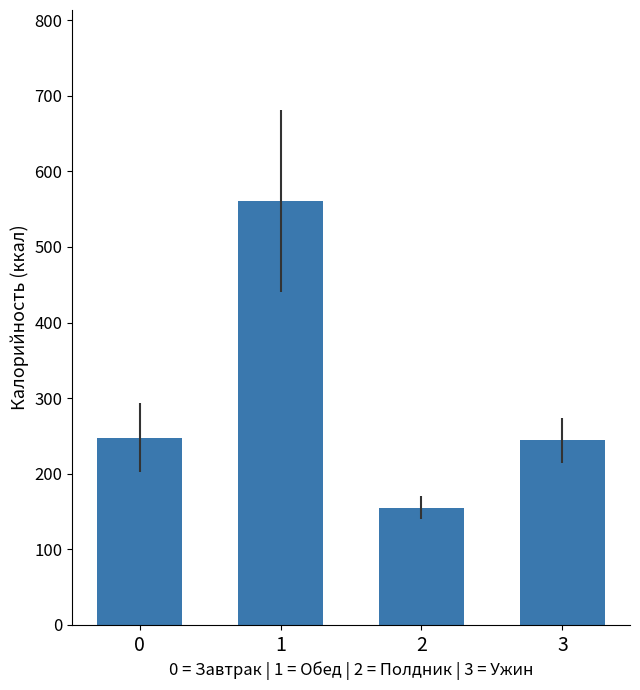

Count the number of values greater than 247.

2